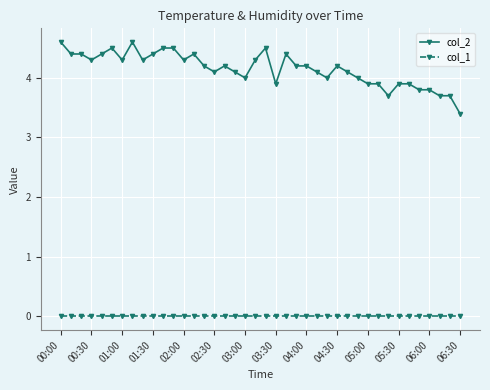

Which series has the widest spread of values?

col_2